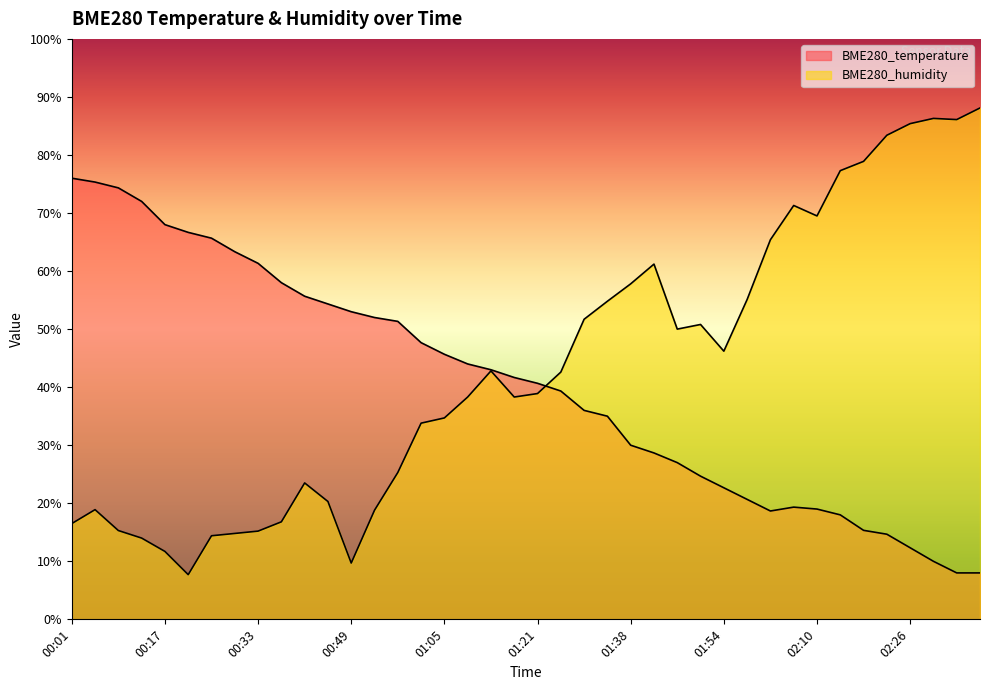

Rank the series at 02:38 from lowest to highest value.

BME280_temperature, BME280_humidity